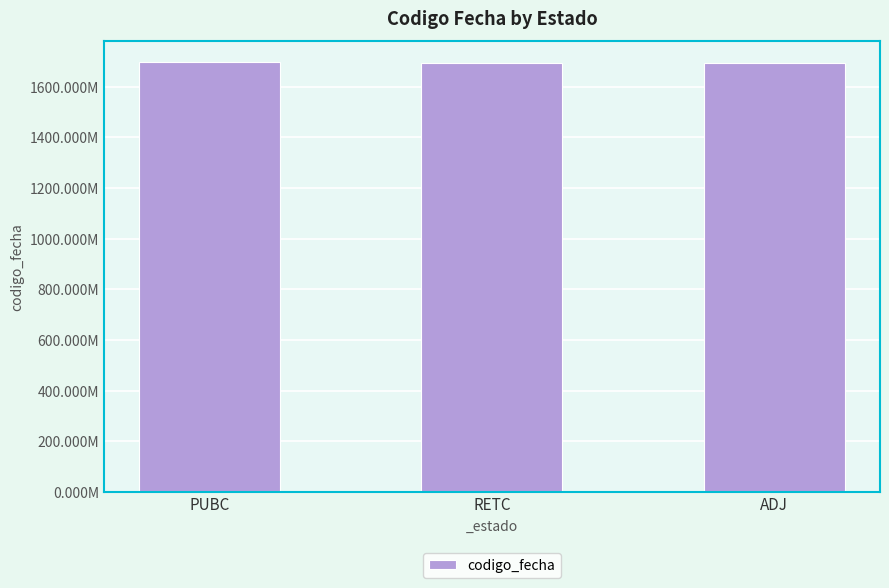

What is the label of the 3rd bar from the right?

PUBC